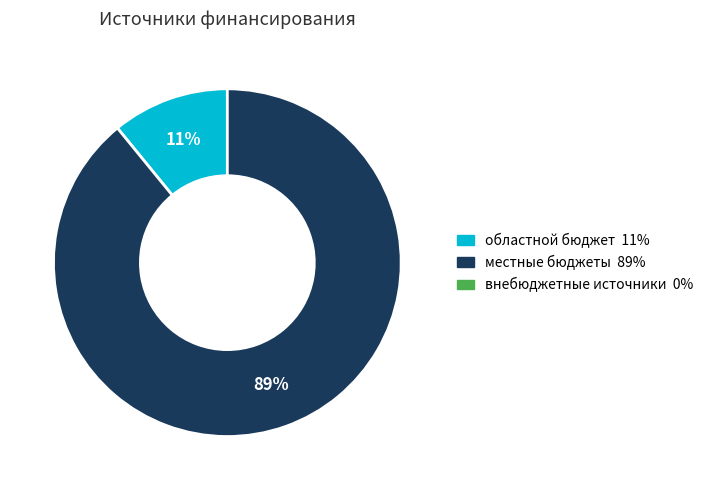

To the nearest percent, what is the difference between the largest and smallest slice percentages?

78%